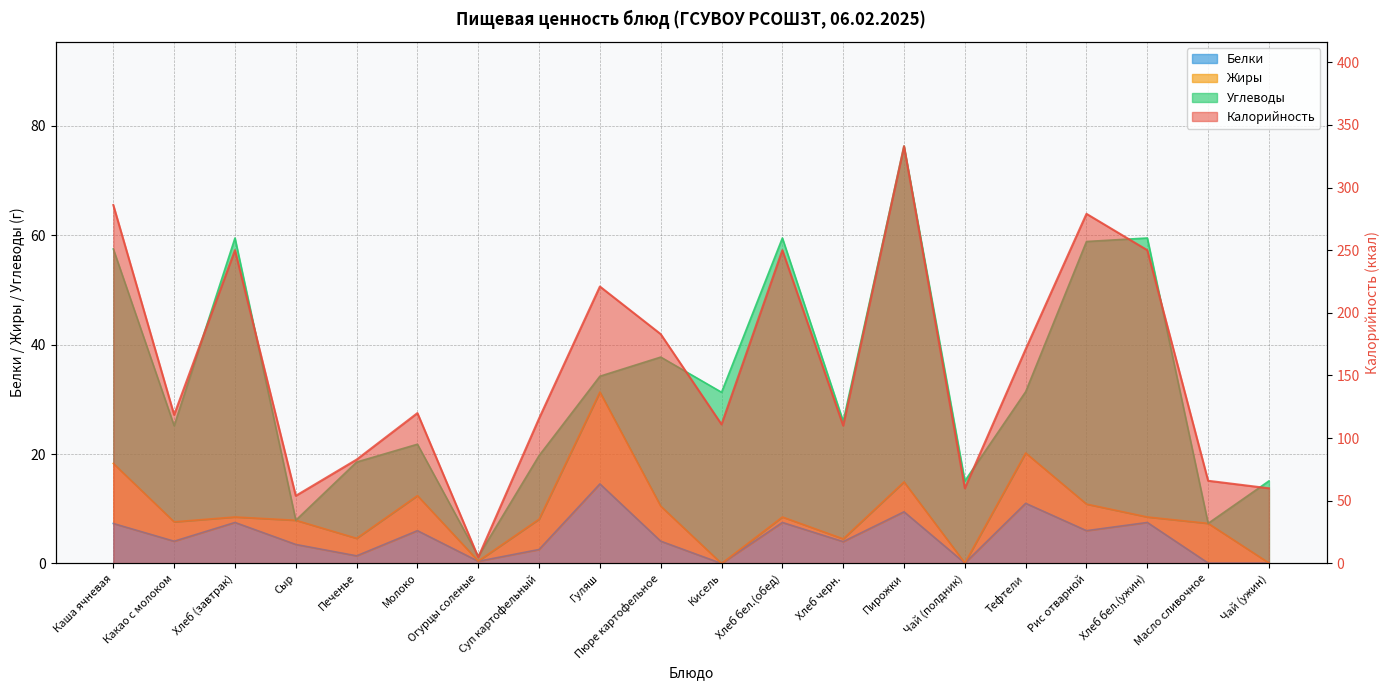

Reading left to right, extract all data points from this chart.

Калорийность: 286.0	118.6	250.0	54.0	82.9	120.0	5.0	115.8	221.0	183.0	111.0	250.0	110.0	333.0	60.0	171.0	279.0	250.0	66.0	60.0
Белки: 7.3	4.1	7.5	3.5	1.4	6.0	0.4	2.6	14.6	4.1	0.0	7.5	4.0	9.4	0.1	11.0	6.0	7.5	0.1	0.1